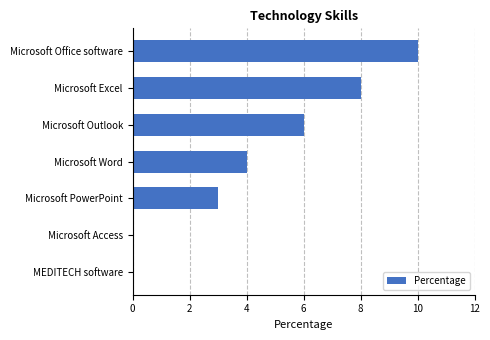

True or false: the data shows 1 at Microsoft PowerPoint.

False